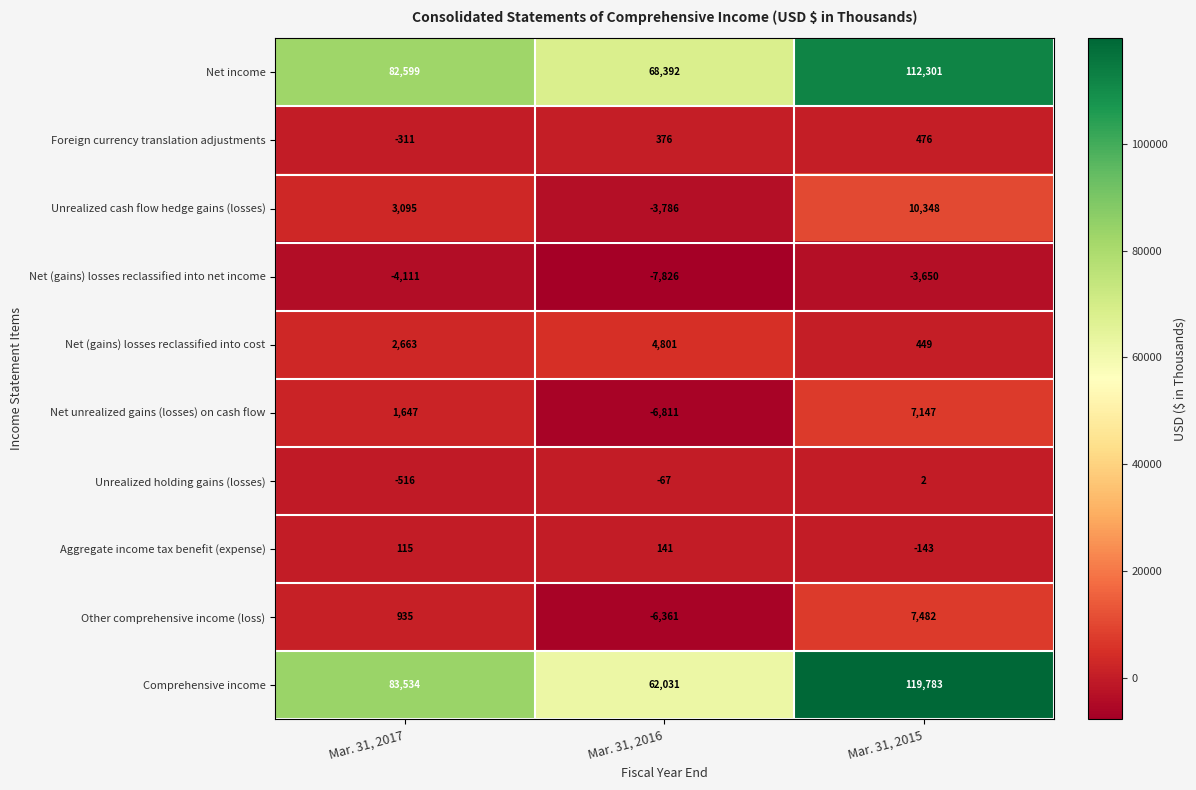

At which category is the sum across all series the highest?

Mar. 31, 2015